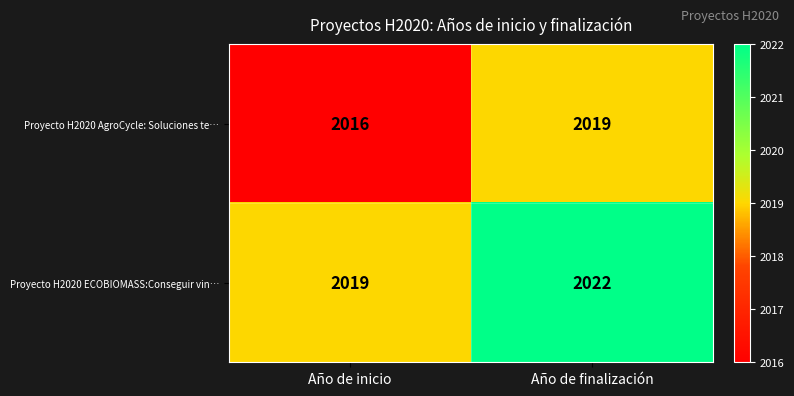

Reading left to right, transcribe all the data shown in this chart.

Proyecto H2020 AgroCycle: Soluciones te…: Año de inicio=2016	Año de finalización=2019
Proyecto H2020 ECOBIOMASS:Conseguir vin…: Año de inicio=2019	Año de finalización=2022